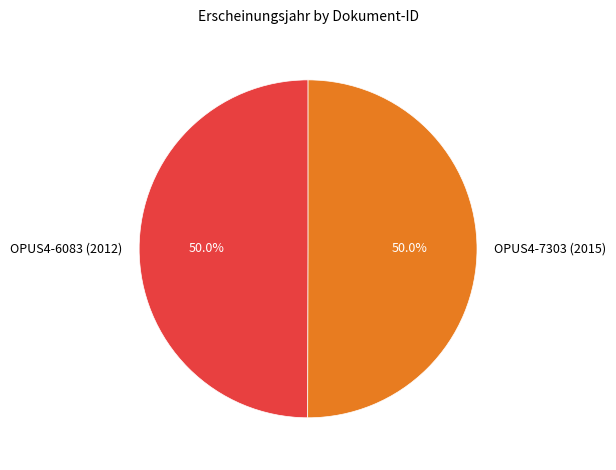

What is the ratio of the value at OPUS4-7303 (2015) to the value at OPUS4-6083 (2012)?

1.0